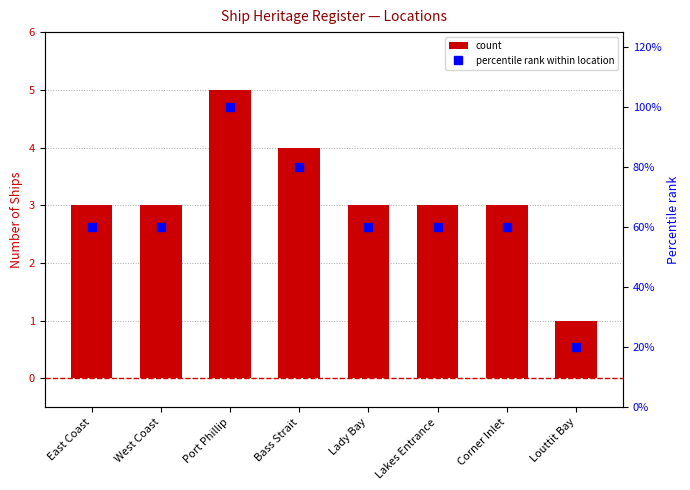

What are all the series names shown in the legend?

count, percentile rank within location